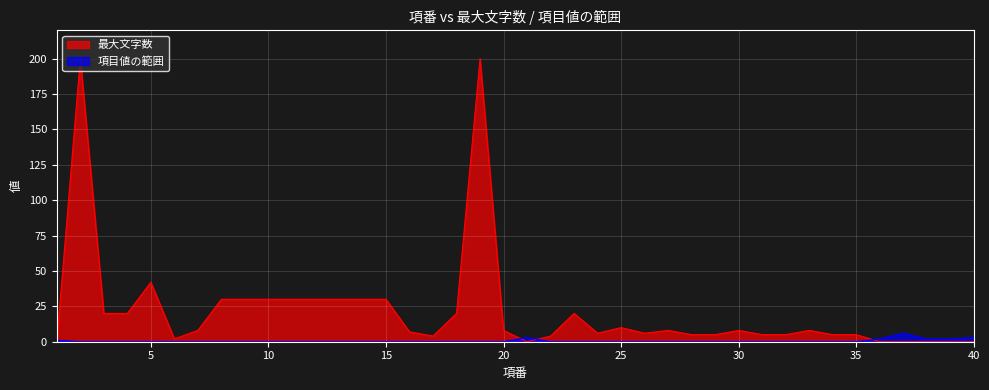

How many interior local peaks does the 項目値の範囲 series have?

2